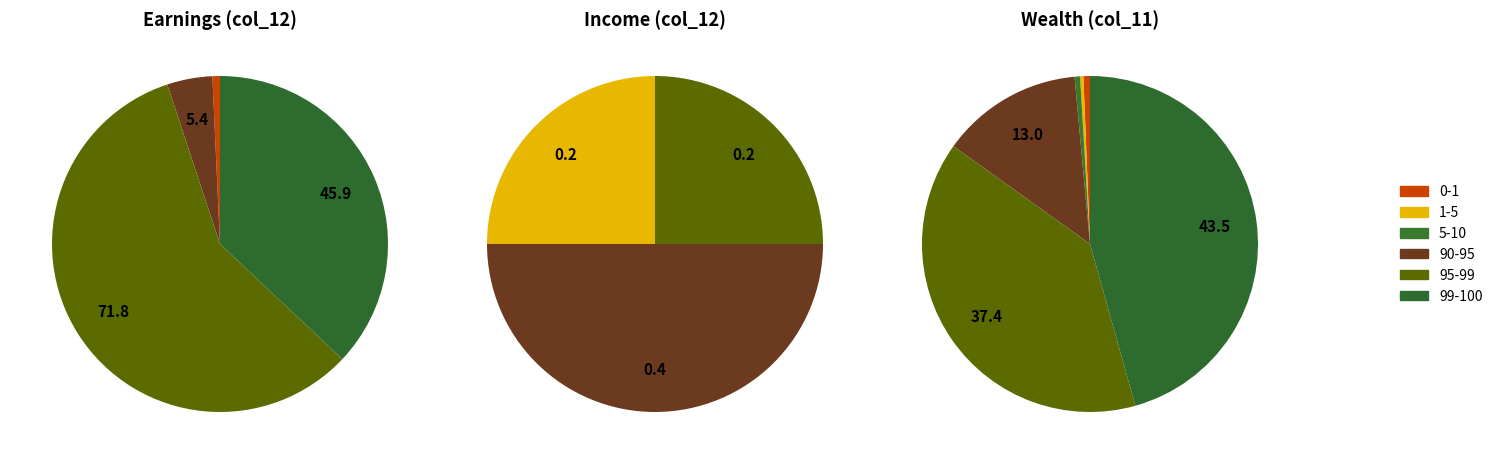

True or false: 0-1 accounts for 5% of the total.

False